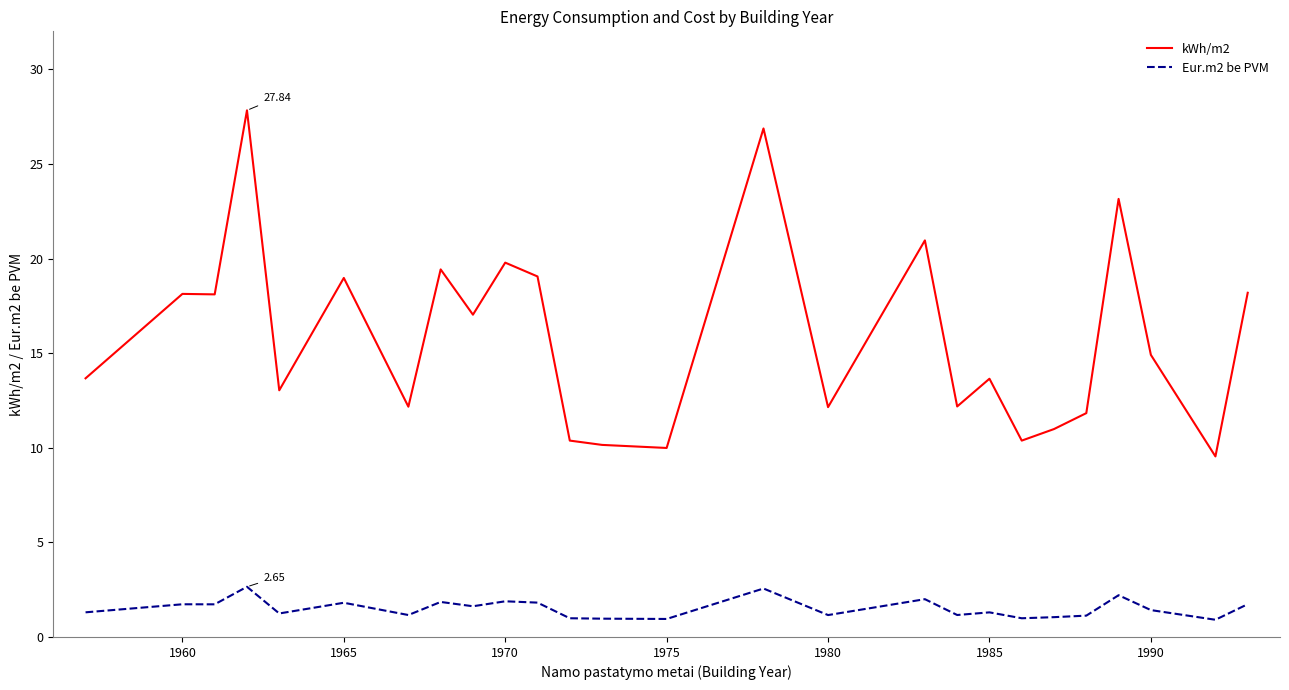

True or false: Eur.m2 be PVM and kWh/m2 intersect in this chart.

False